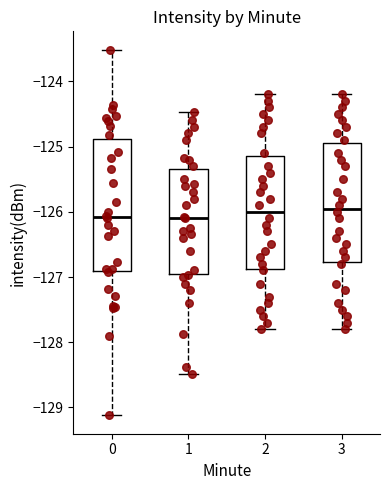

Reading left to right, transcribe this box plot: for each box, give where its median line is, the range the box spans, and where its two whiskers end, as read against the y-axis. The values are not printed on the chart, so give them approximately, as read against the axis.

0: median -126.1, box -126.9 to -124.9, whiskers -129.1 to -123.5
1: median -126.1, box -127.0 to -125.3, whiskers -128.5 to -124.5
2: median -126.0, box -126.9 to -125.1, whiskers -127.8 to -124.2
3: median -125.9, box -126.8 to -124.9, whiskers -127.8 to -124.2